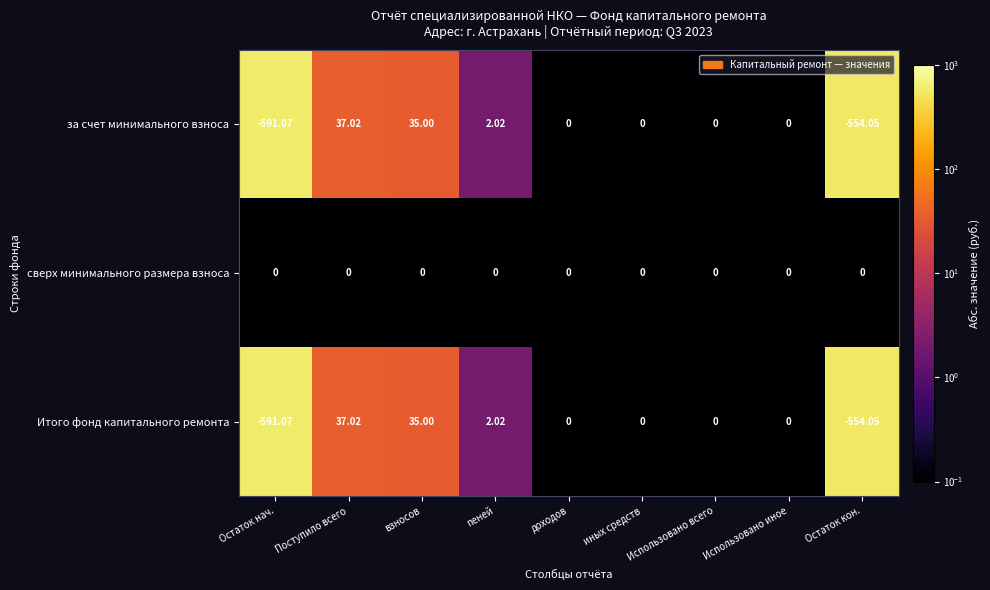

What is the greatest value displayed?

37.0